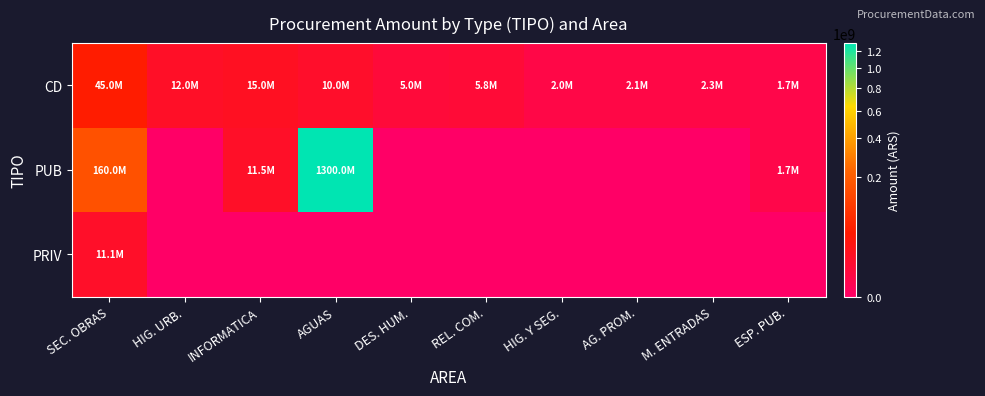

Reading left to right, extract all data points from this chart.

CD: SEC. OBRAS=45000000	HIG. URB.=12000000	INFORMATICA=15000000	AGUAS=10000000	DES. HUM.=5000000	REL. COM.=5760000	HIG. Y SEG.=2000000	AG. PROM.=2108000	M. ENTRADAS=2272000	ESP. PUB.=1695000
PUB: SEC. OBRAS=160000000	HIG. URB.=0	INFORMATICA=11463496	AGUAS=1300000000	DES. HUM.=0	REL. COM.=0	HIG. Y SEG.=0	AG. PROM.=0	M. ENTRADAS=0	ESP. PUB.=1695000
PRIV: SEC. OBRAS=11127415	HIG. URB.=0	INFORMATICA=0	AGUAS=0	DES. HUM.=0	REL. COM.=0	HIG. Y SEG.=0	AG. PROM.=0	M. ENTRADAS=0	ESP. PUB.=0